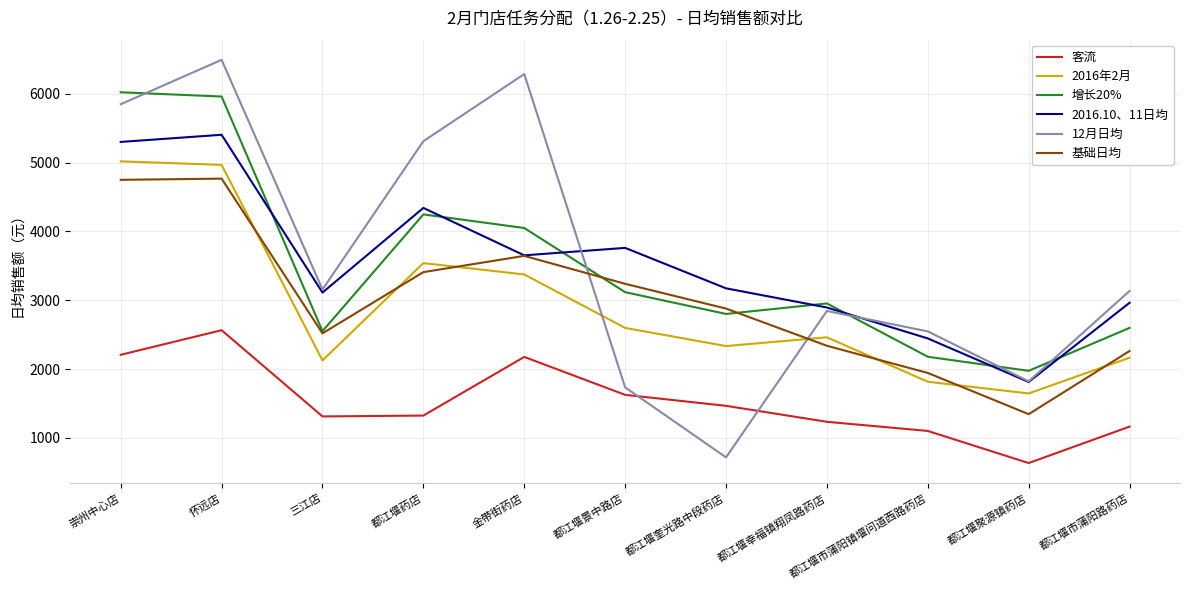

What is the minimum value shown in the chart?

633.9